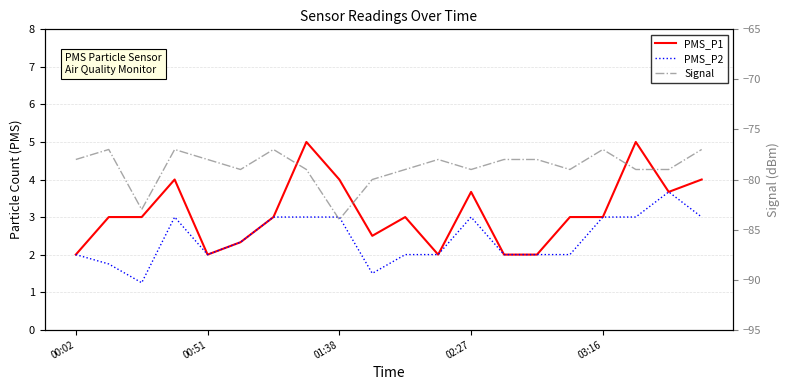

True or false: PMS_P2 has a value of 3.2 at 11.

False